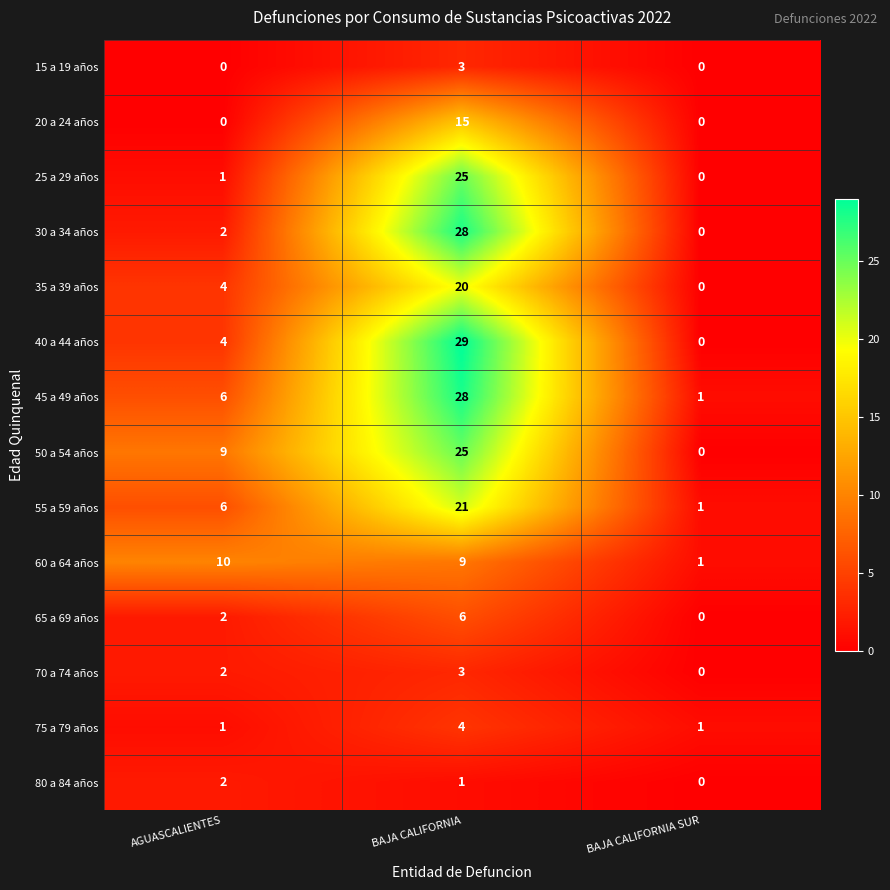

Between AGUASCALIENTES and BAJA CALIFORNIA, which series saw the biggest shift?

30 a 34 años